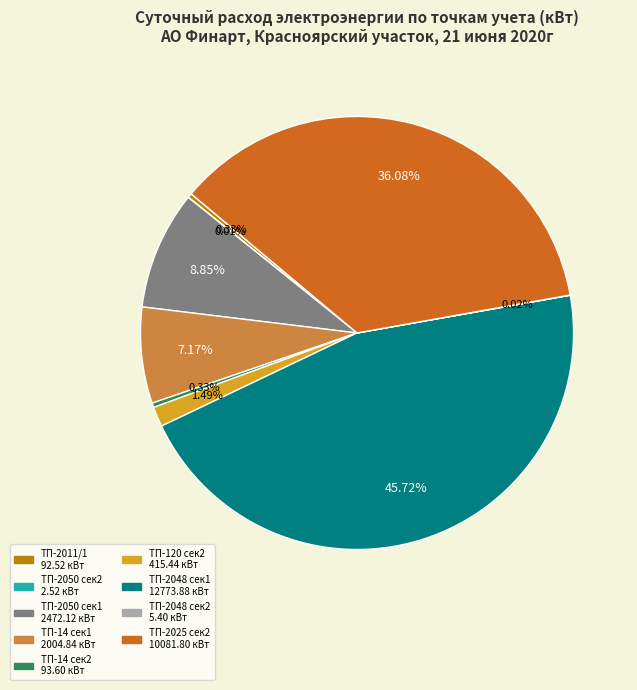

Is there any slice that represents more than half of the pie?

No